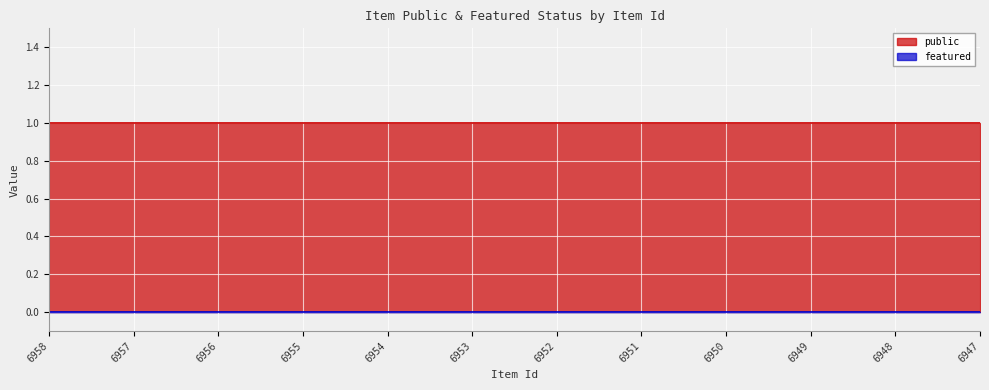

At which label is featured closest to 0?

6958